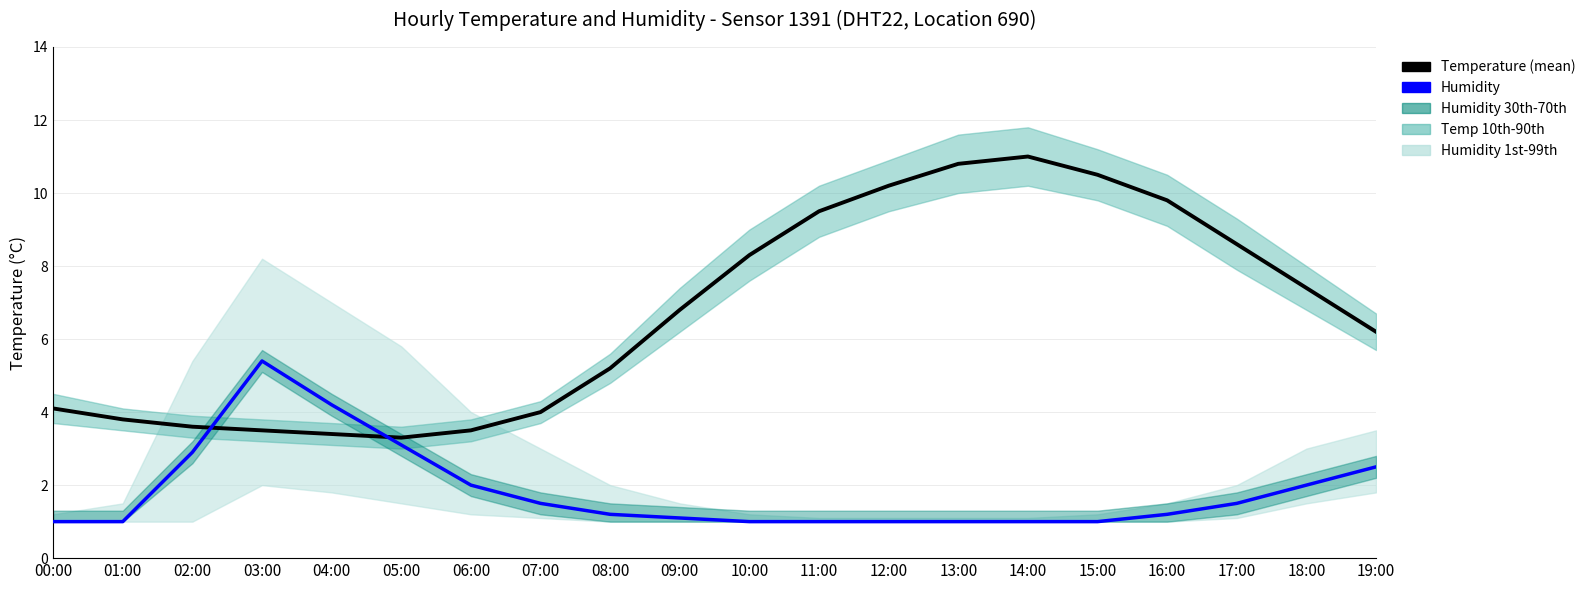

What is the difference between the second highest and minimum values in the Humidity series?

3.2